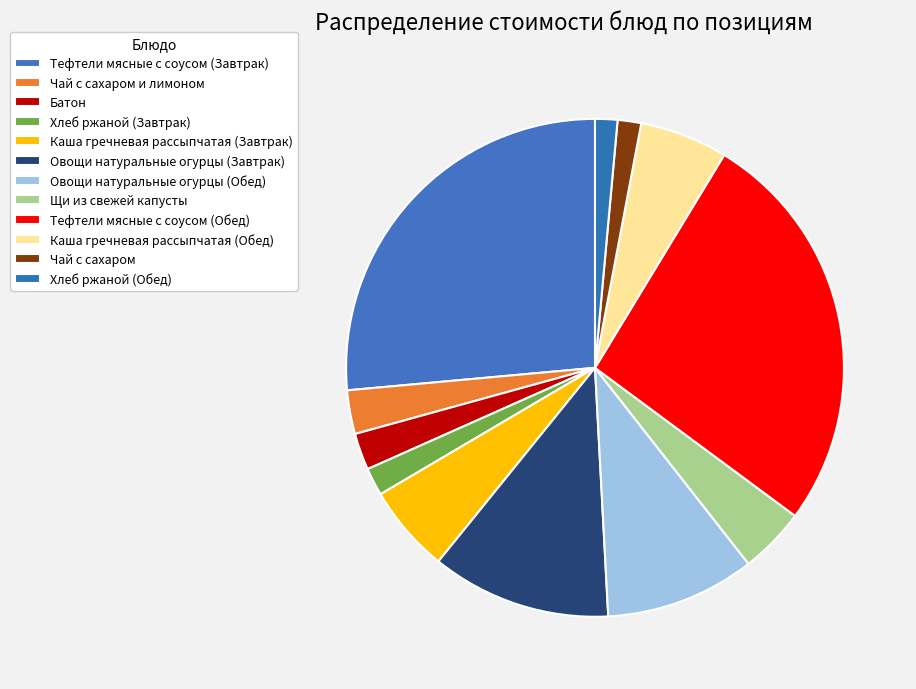

Is the sum of Овощи натуральные огурцы (Завтрак) and Каша гречневая рассыпчатая (Завтрак) greater than half?

No